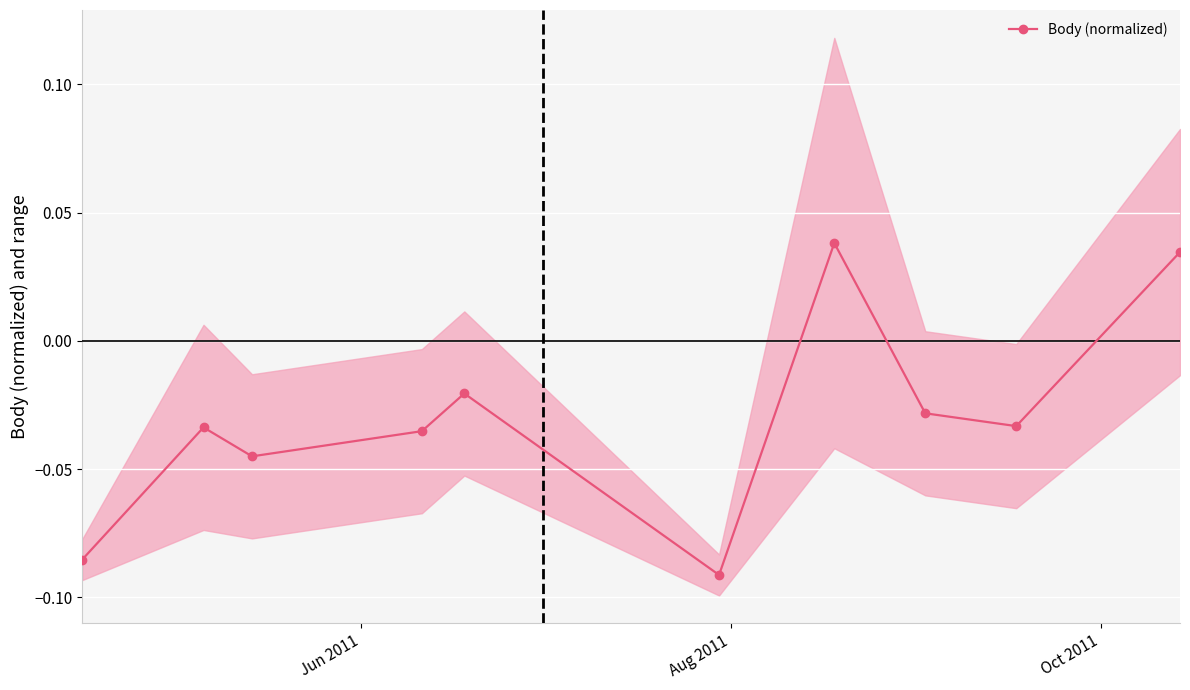

How many interior local peaks does the Body (normalized) series have?

3